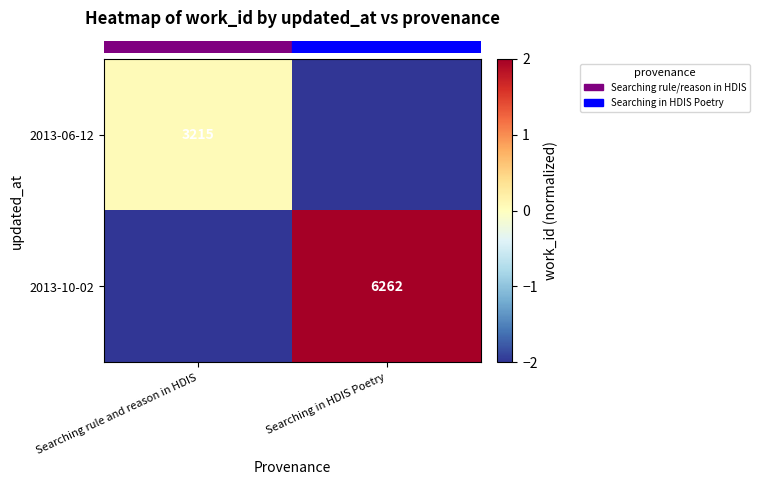

At which category is the sum across all series the highest?

Searching in HDIS Poetry